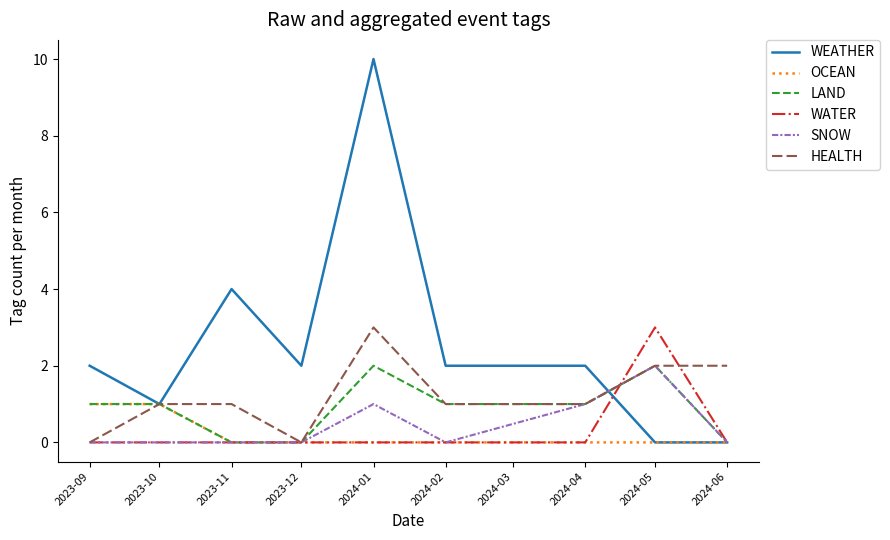

What are all the series names shown in the legend?

WEATHER, OCEAN, LAND, WATER, SNOW, HEALTH